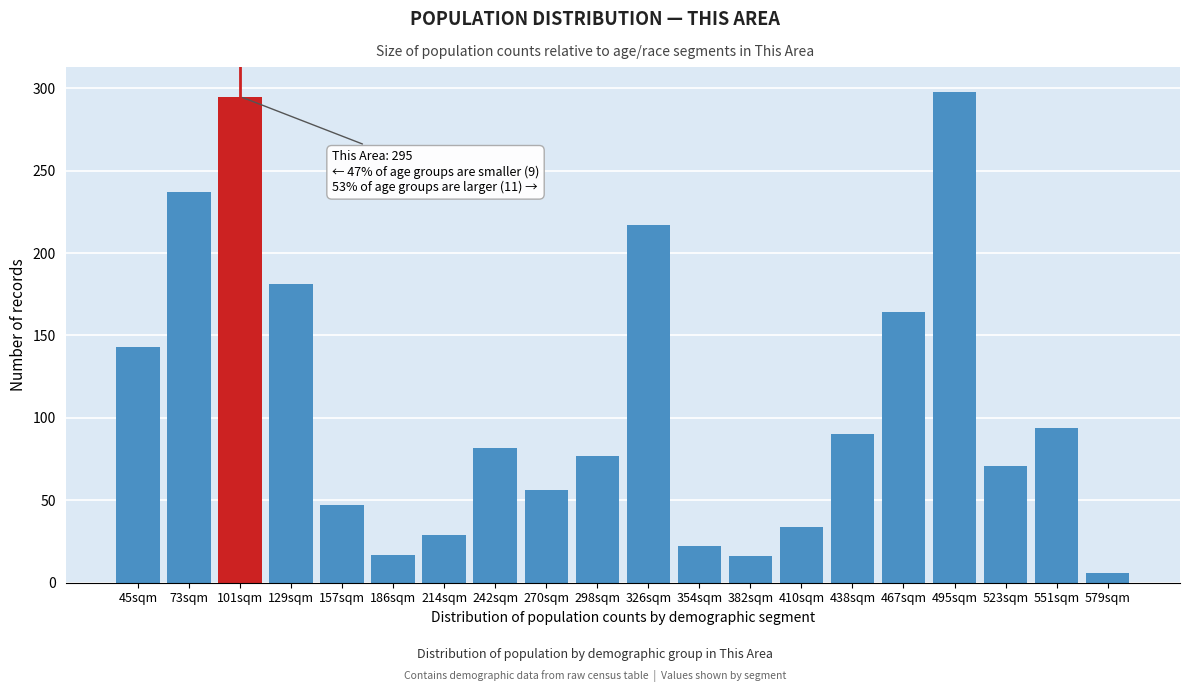

What is the sum of all values?

2176